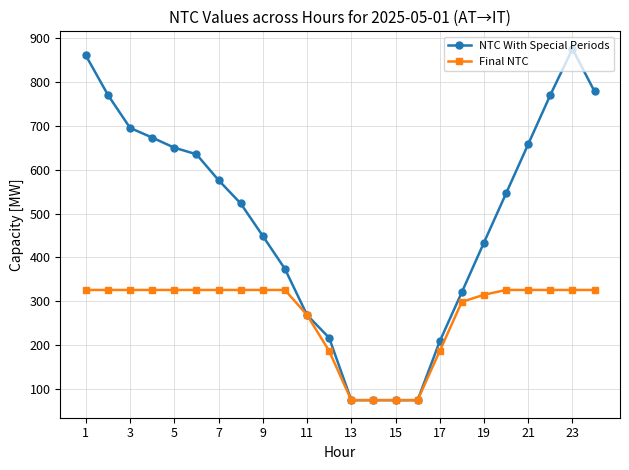

Which series has the largest total across all categories?

NTC With Special Periods